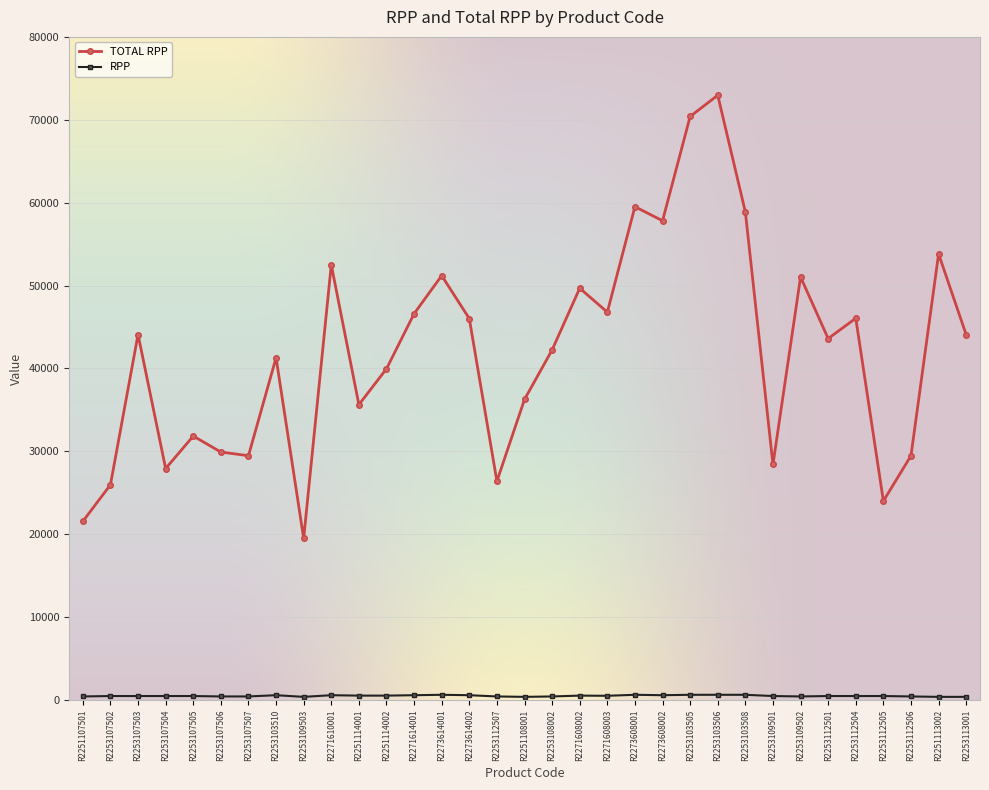

What is the label of the 14th point from the left?

R2273614001